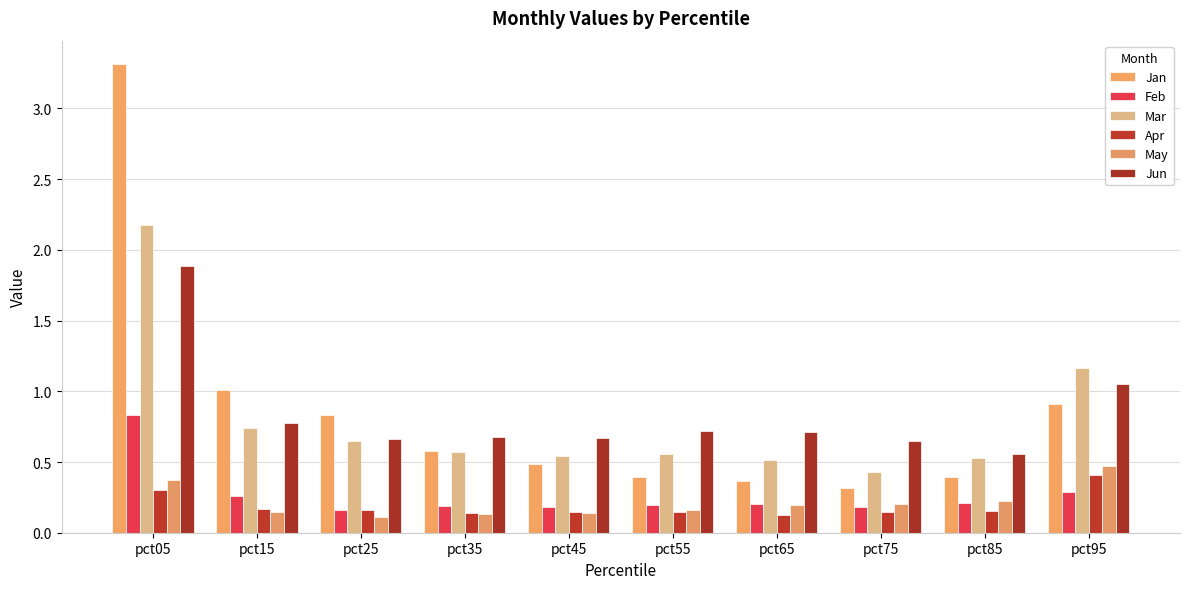

The value of May at pct85 is 0.2. True or false?

True